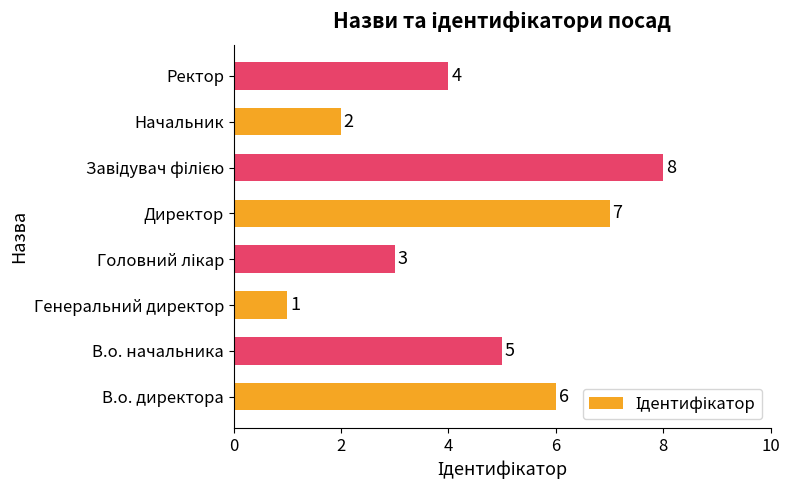

How many categories are shown in the chart?

8